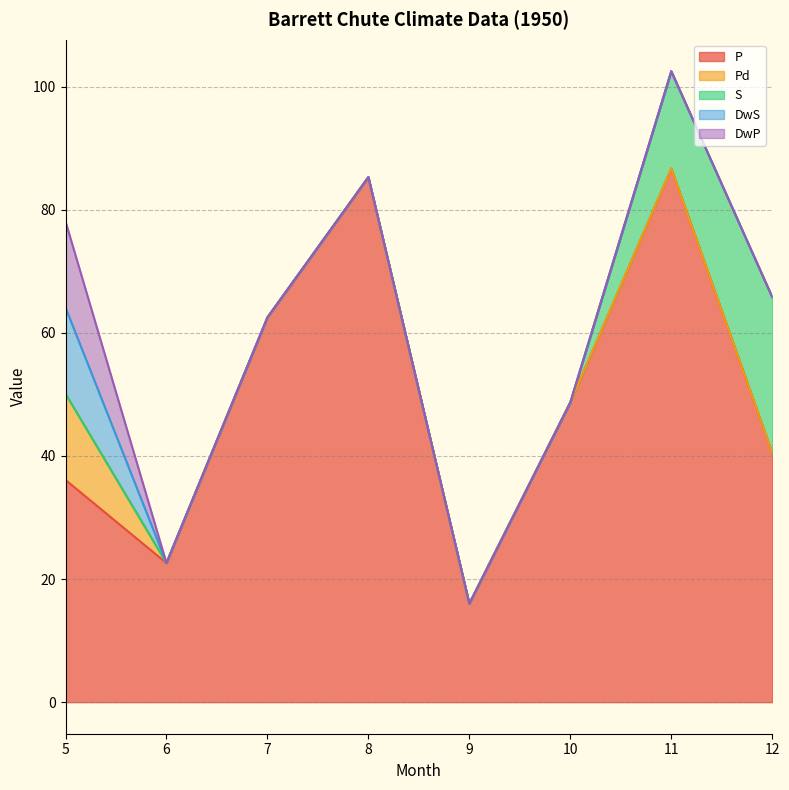

How many series are shown in this chart?

5